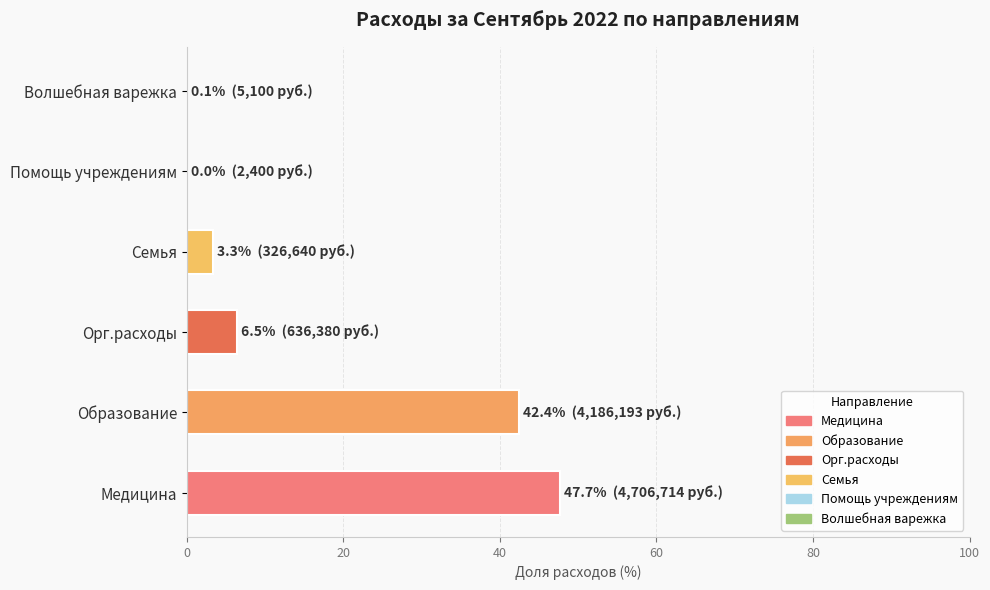

Are the bars horizontal?

Yes